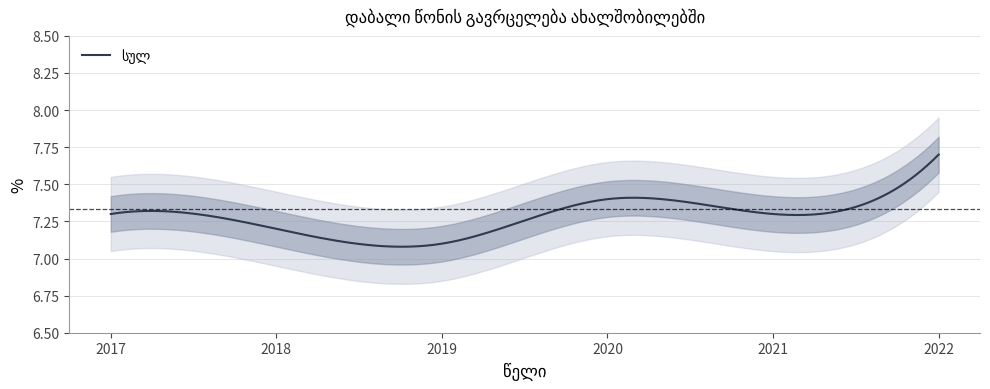

Reading right to left, what are all the values shown in this chart?

7.7	7.3	7.4	7.1	7.2	7.3